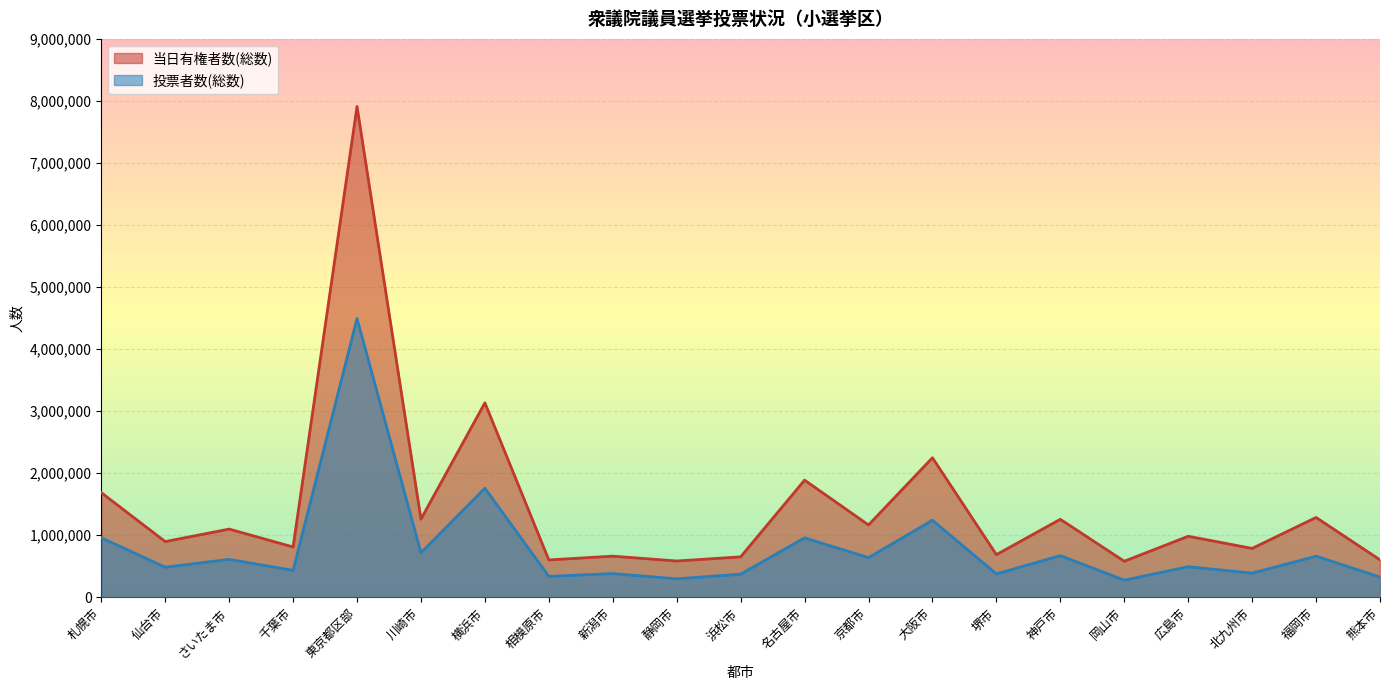

What is the spread (max minus min) of values at 名古屋市?

930006